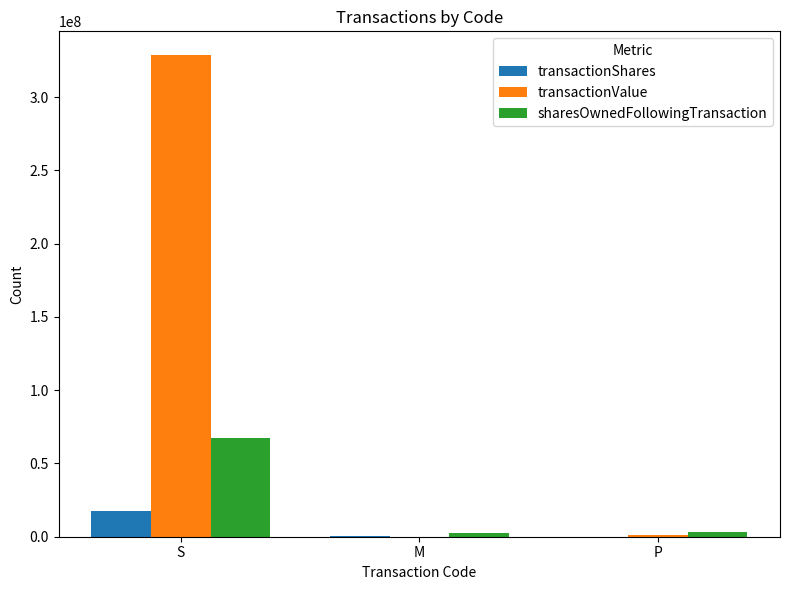

Where is sharesOwnedFollowingTransaction nearest to the value 34958528?

P